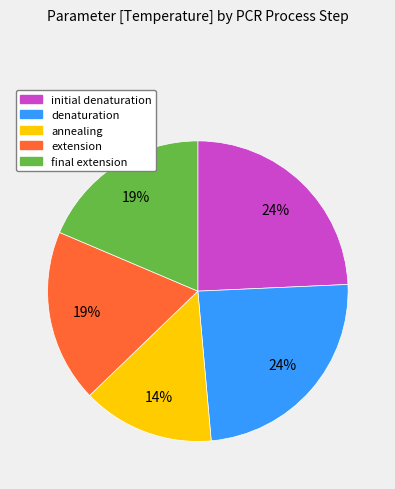

Count the number of slices in the pie.

5